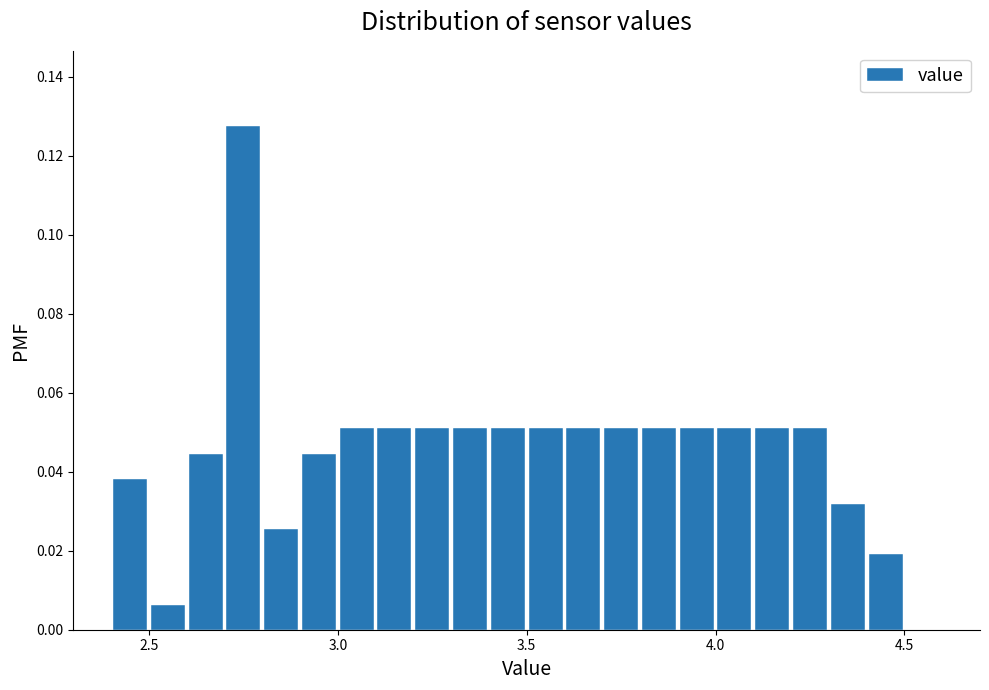

Around what value on the x-axis is the tallest bar? Give the approximate position of its centre, as read against the axis.

2.75